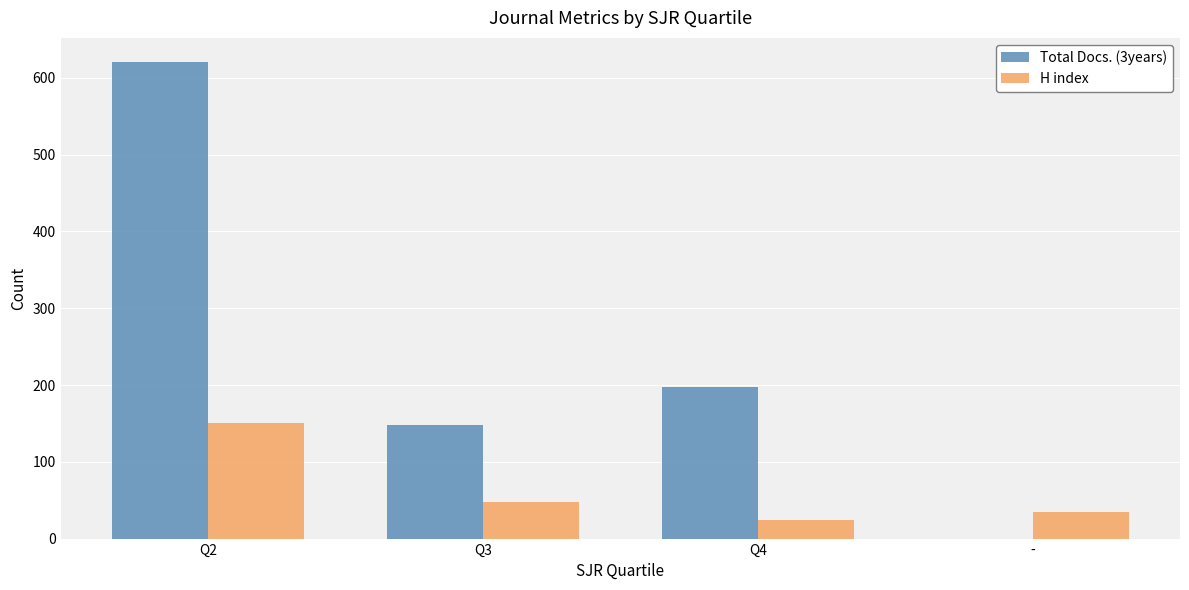

The Total Docs. (3years) series shows 0 at -. True or false?

True